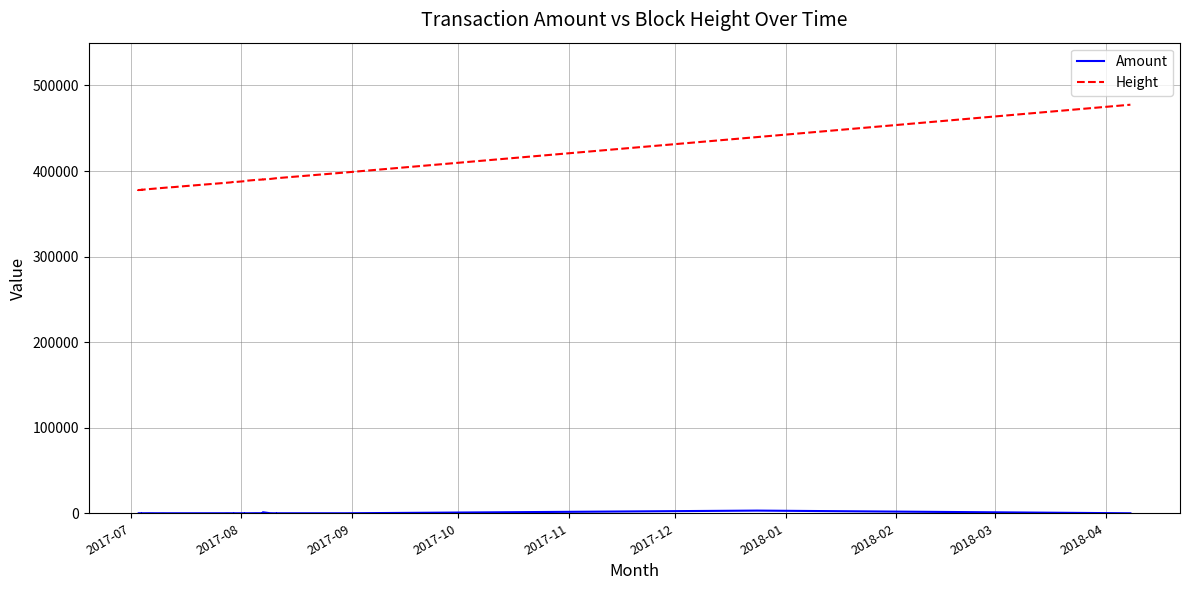

Where does the Amount series first go above 14?

2017-08